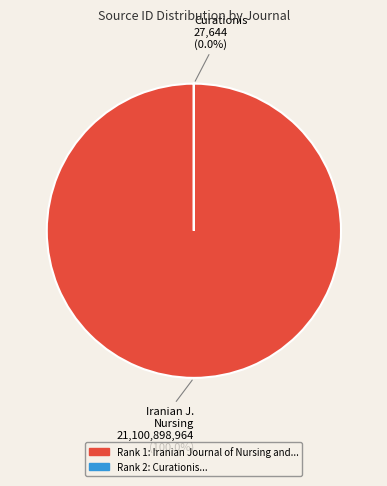

Which category has the smallest portion of the pie?

Curationis